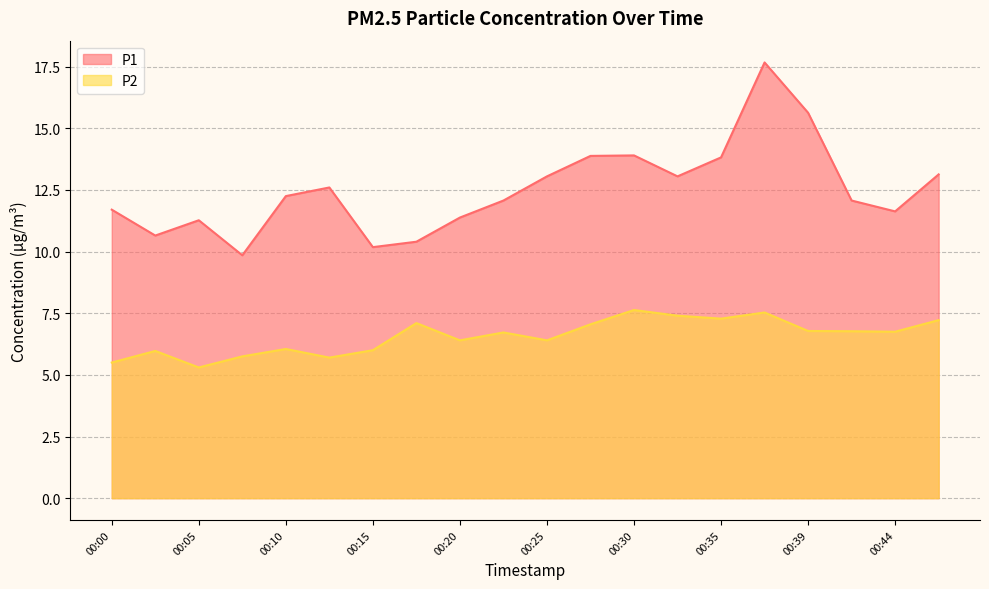

True or false: P1 and P2 cross at least once.

False